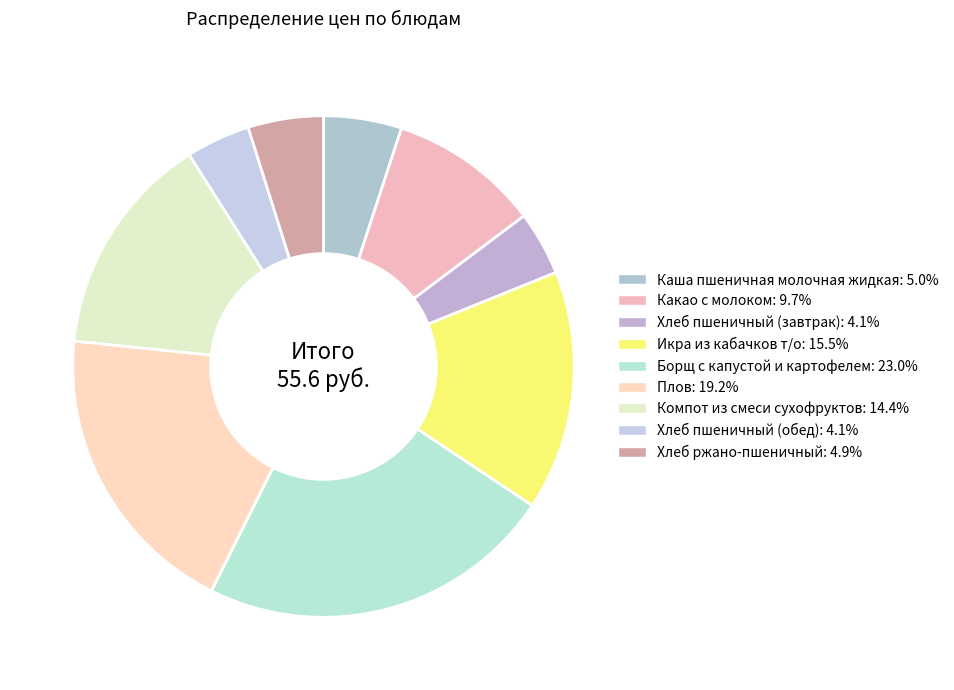

How many slices are in this pie chart?

9